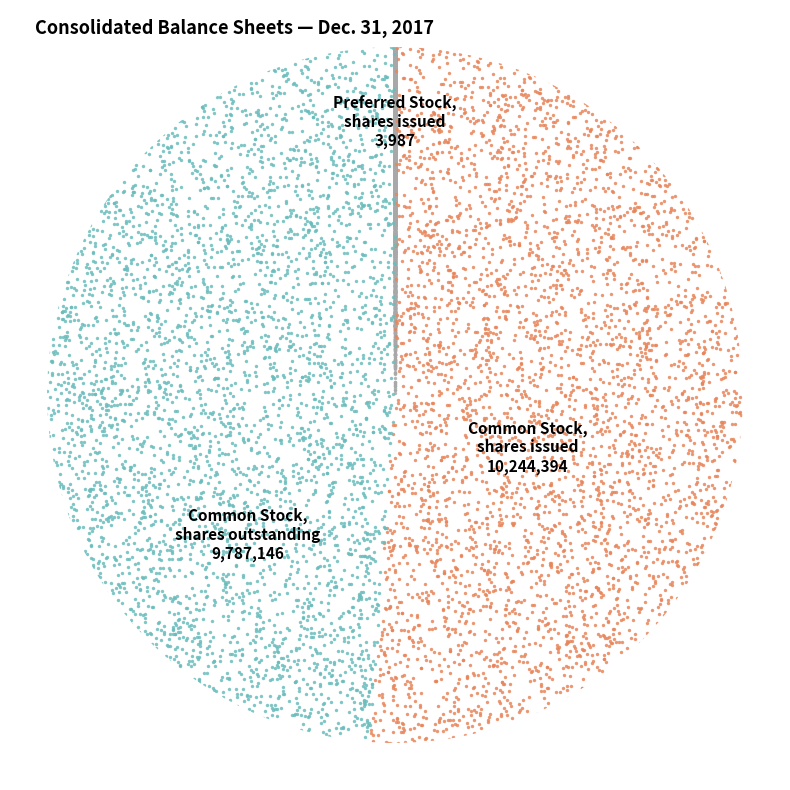

Is there any slice that represents more than half of the pie?

Yes